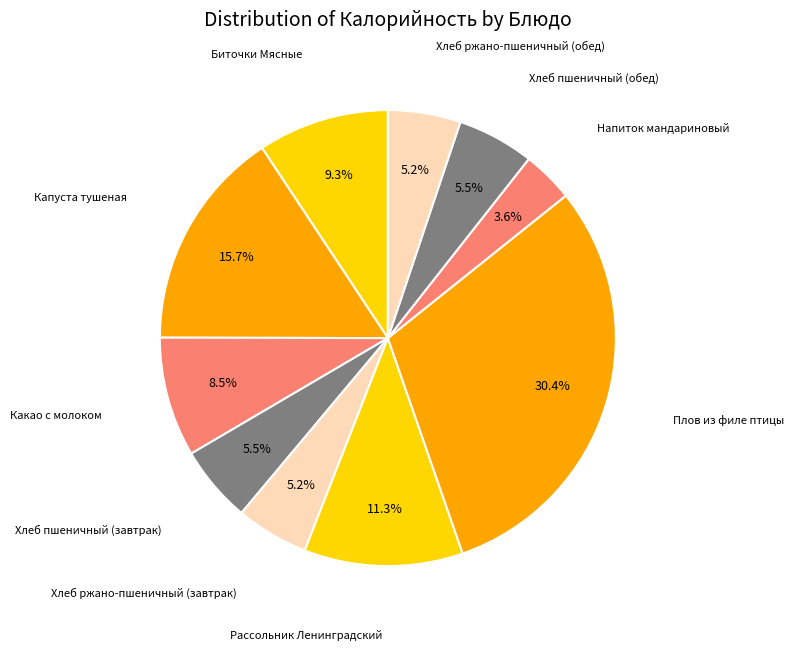

How many slices are in this pie chart?

10